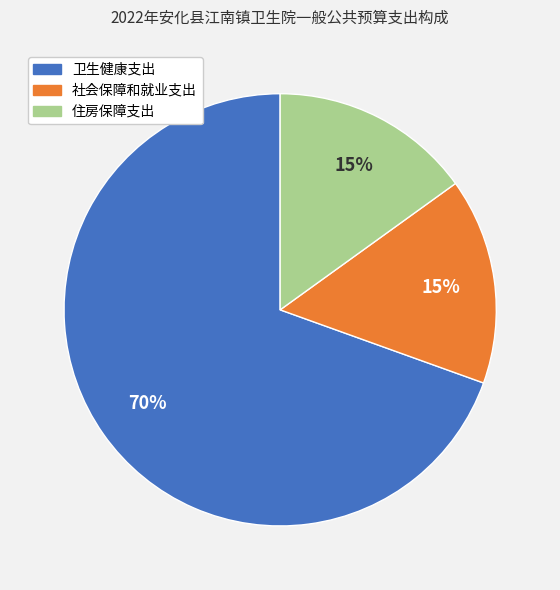

What is the ratio of the value at 社会保障和就业支出 to the value at 住房保障支出?

1.0